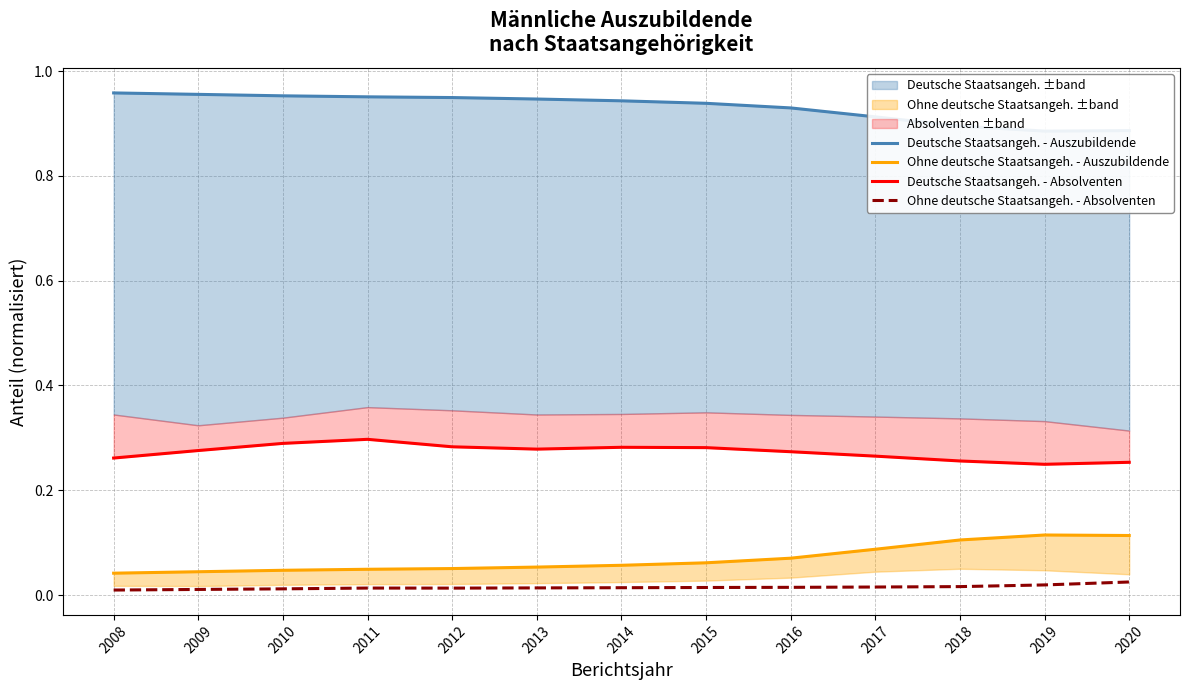

What is the total value across all series at 2011?

1.3